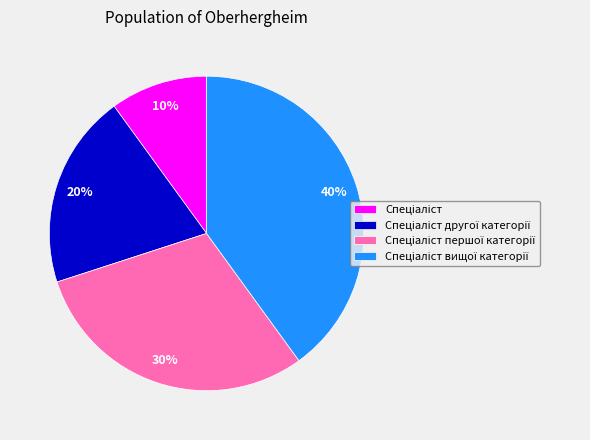

Does any single category account for the majority?

No